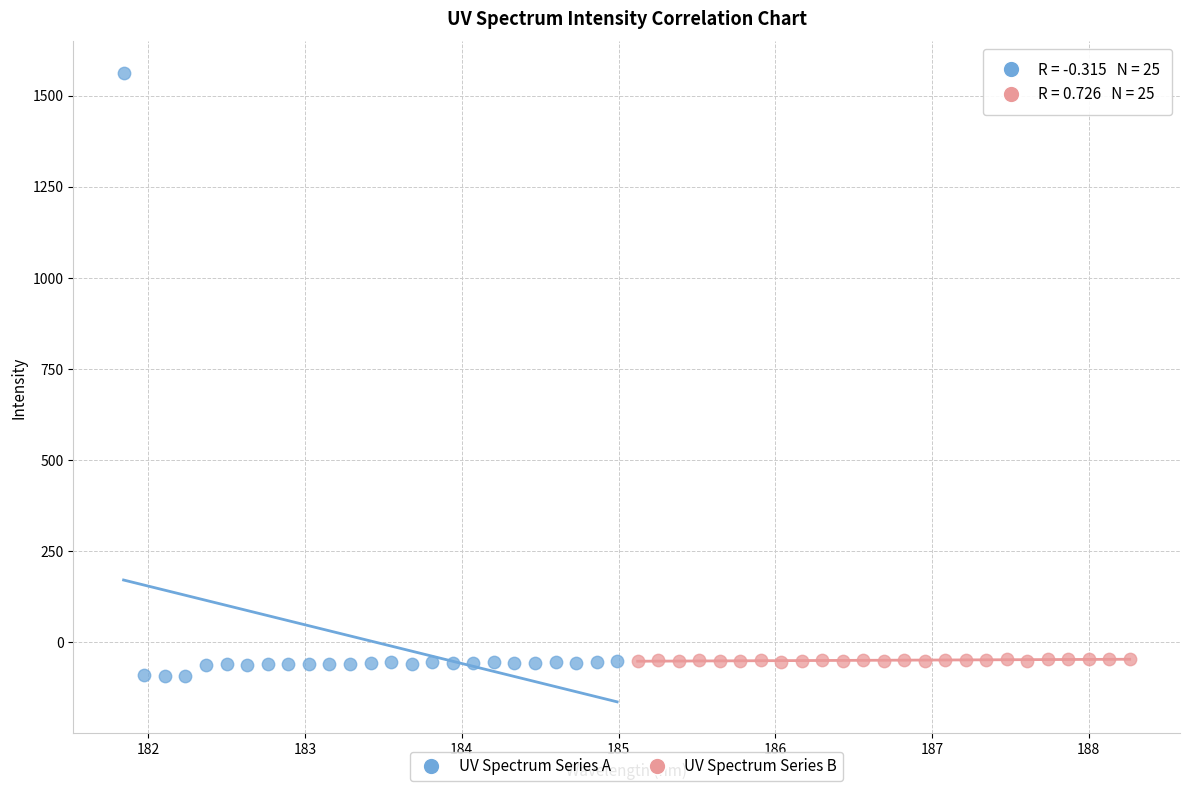

Which series contains the highest Y value?

UV Spectrum Series A